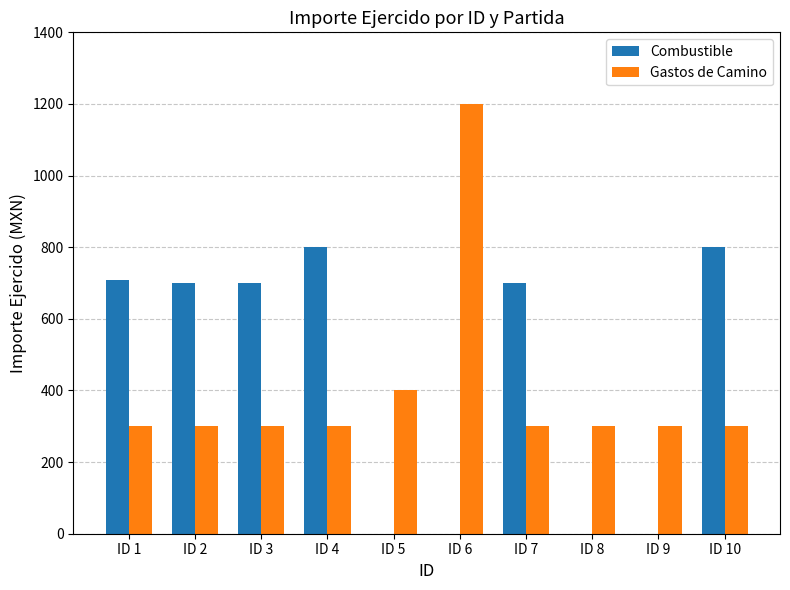

How many series are shown in this chart?

2